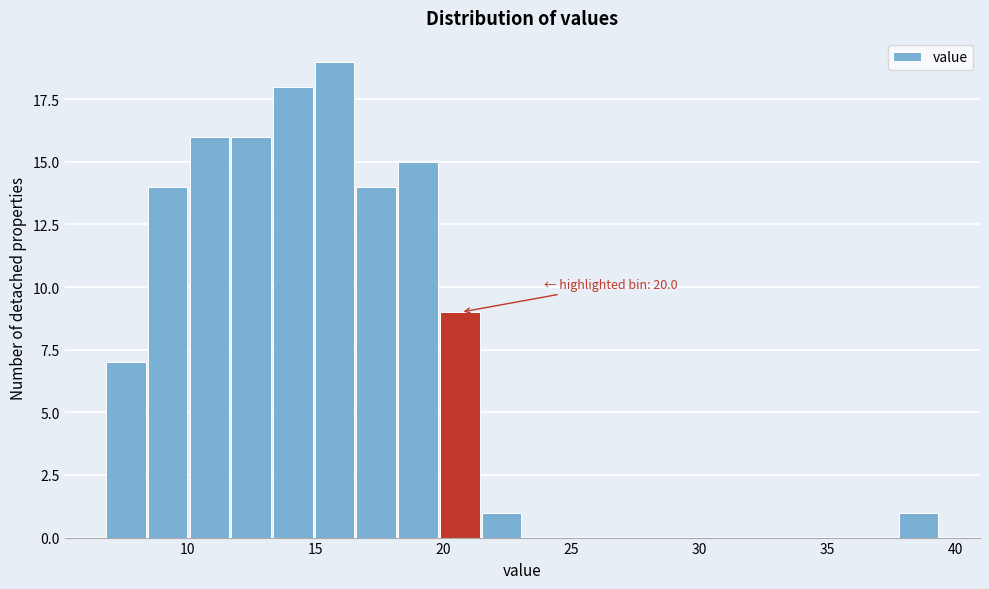

Around what value on the x-axis is the tallest bar? Give the approximate position of its centre, as read against the axis.

15.5